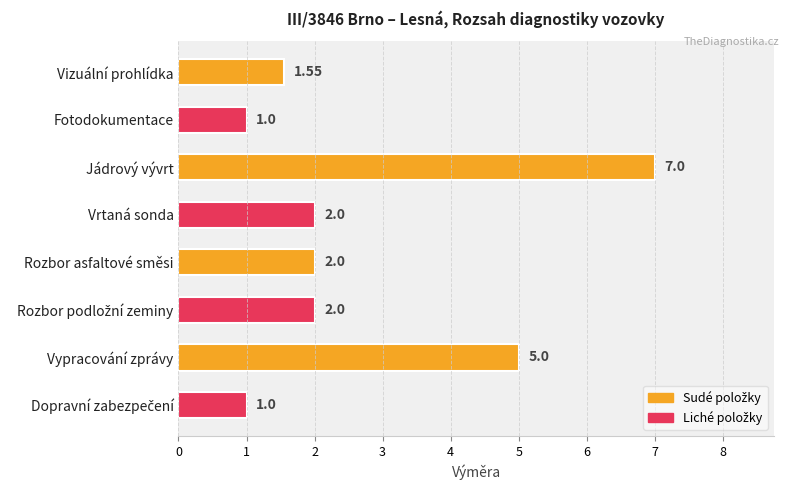

Where is the data nearest to the value 4?

Vypracování zprávy